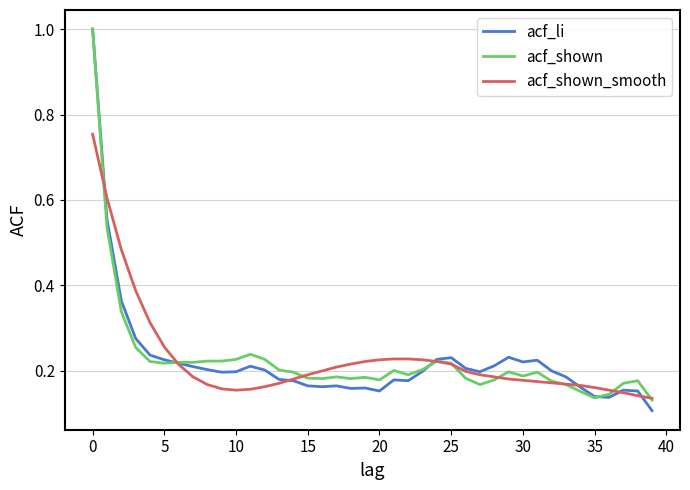

What is the greatest value displayed?

1.0